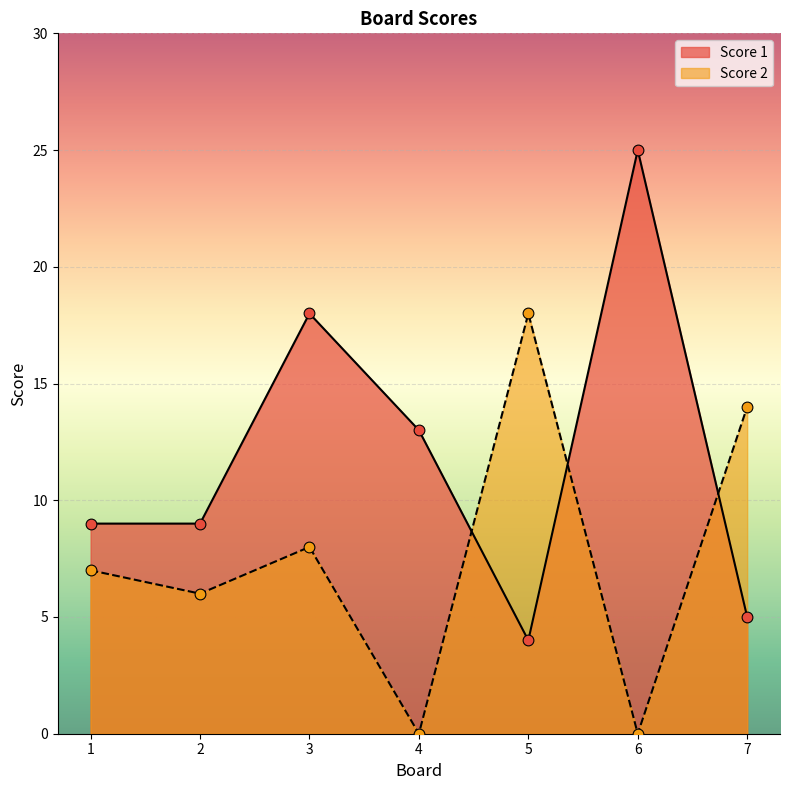

Is the value of Score 1 at 5 greater than the value of Score 2 at 1?

No